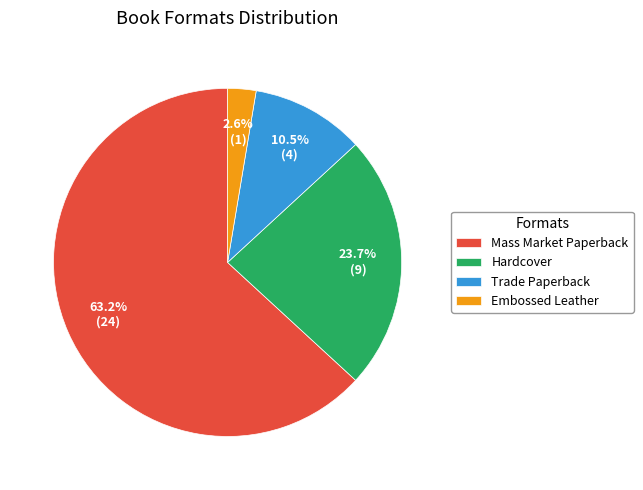

Which slice is the largest?

Mass Market Paperback